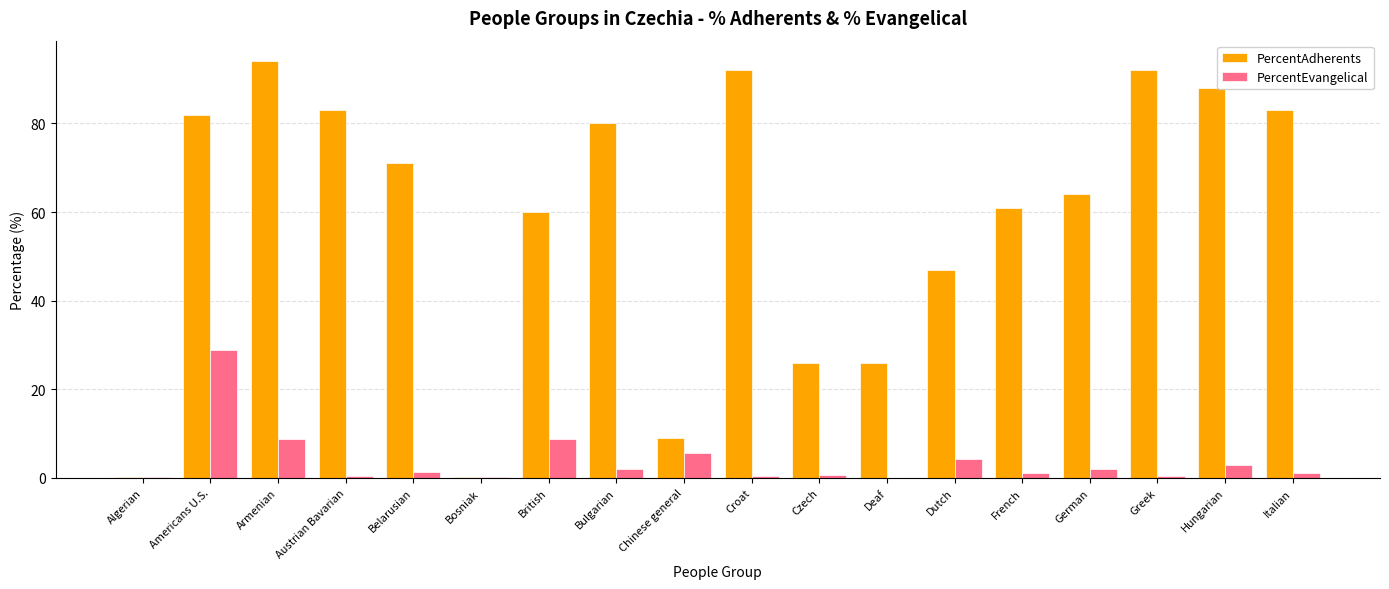

Is the value of PercentAdherents at Americans U.S. greater than the value of PercentEvangelical at Greek?

Yes